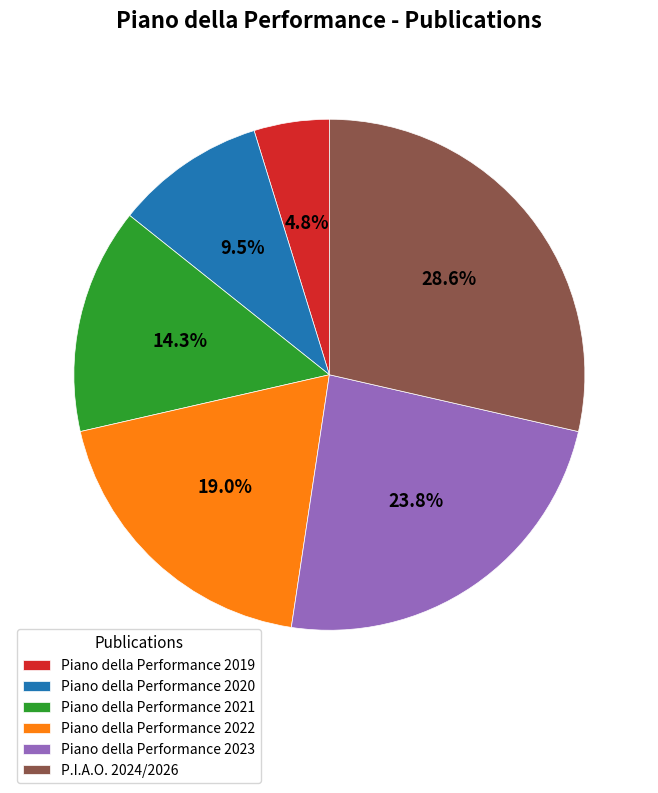

Is it true that Piano della Performance 2022 is 19% of the pie?

True